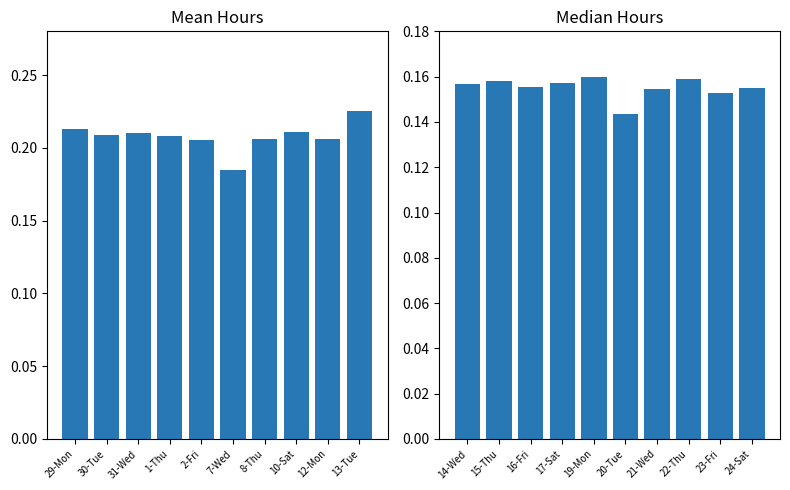

What is the highest value of the Low Hours (Mean) series?

0.2